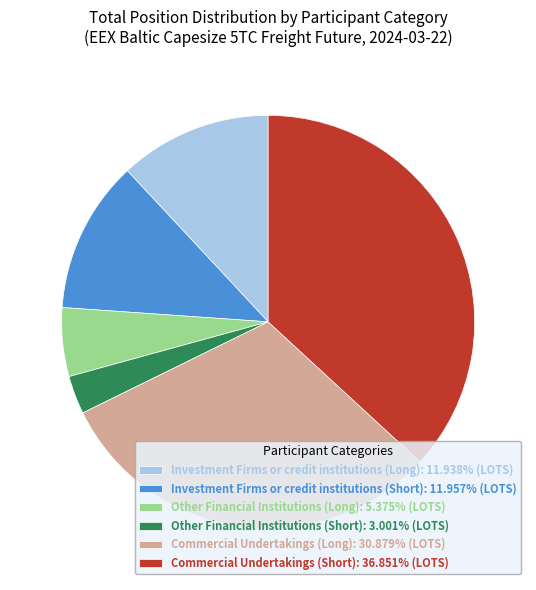

Is there a majority slice in this chart?

No